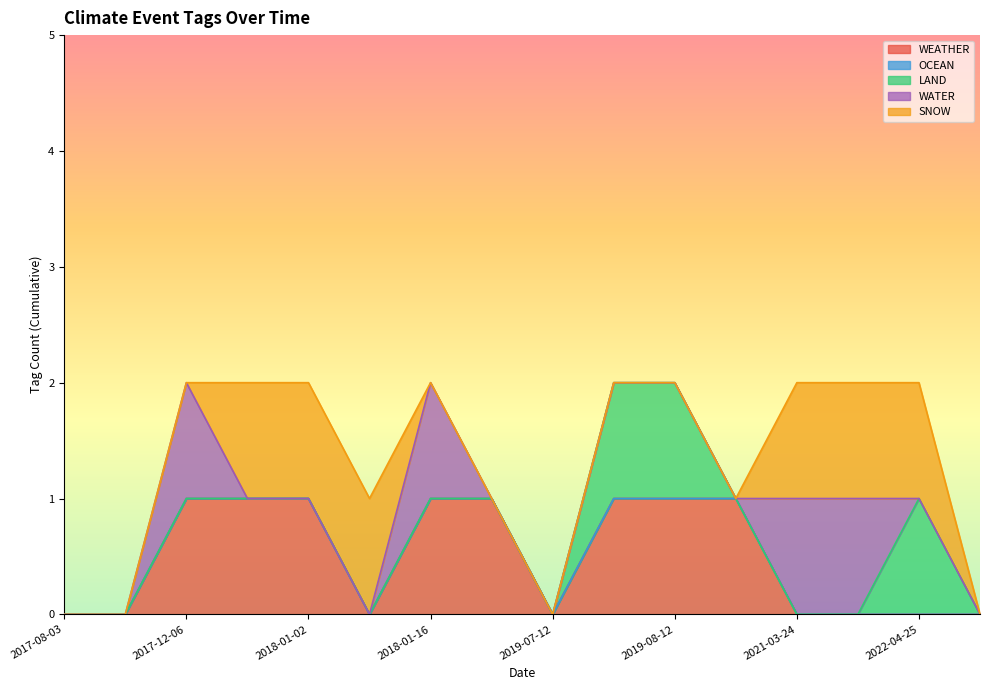

Which series has the largest range (max minus min)?

WEATHER